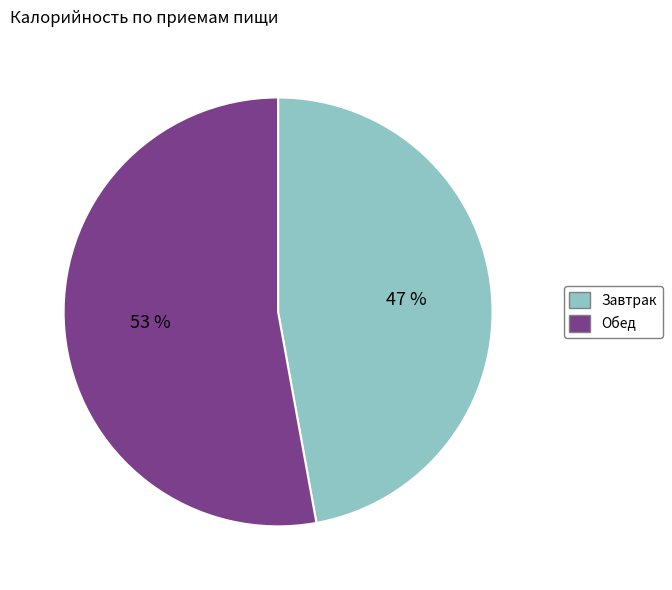

To the nearest percent, what portion does Обед represent?

53%